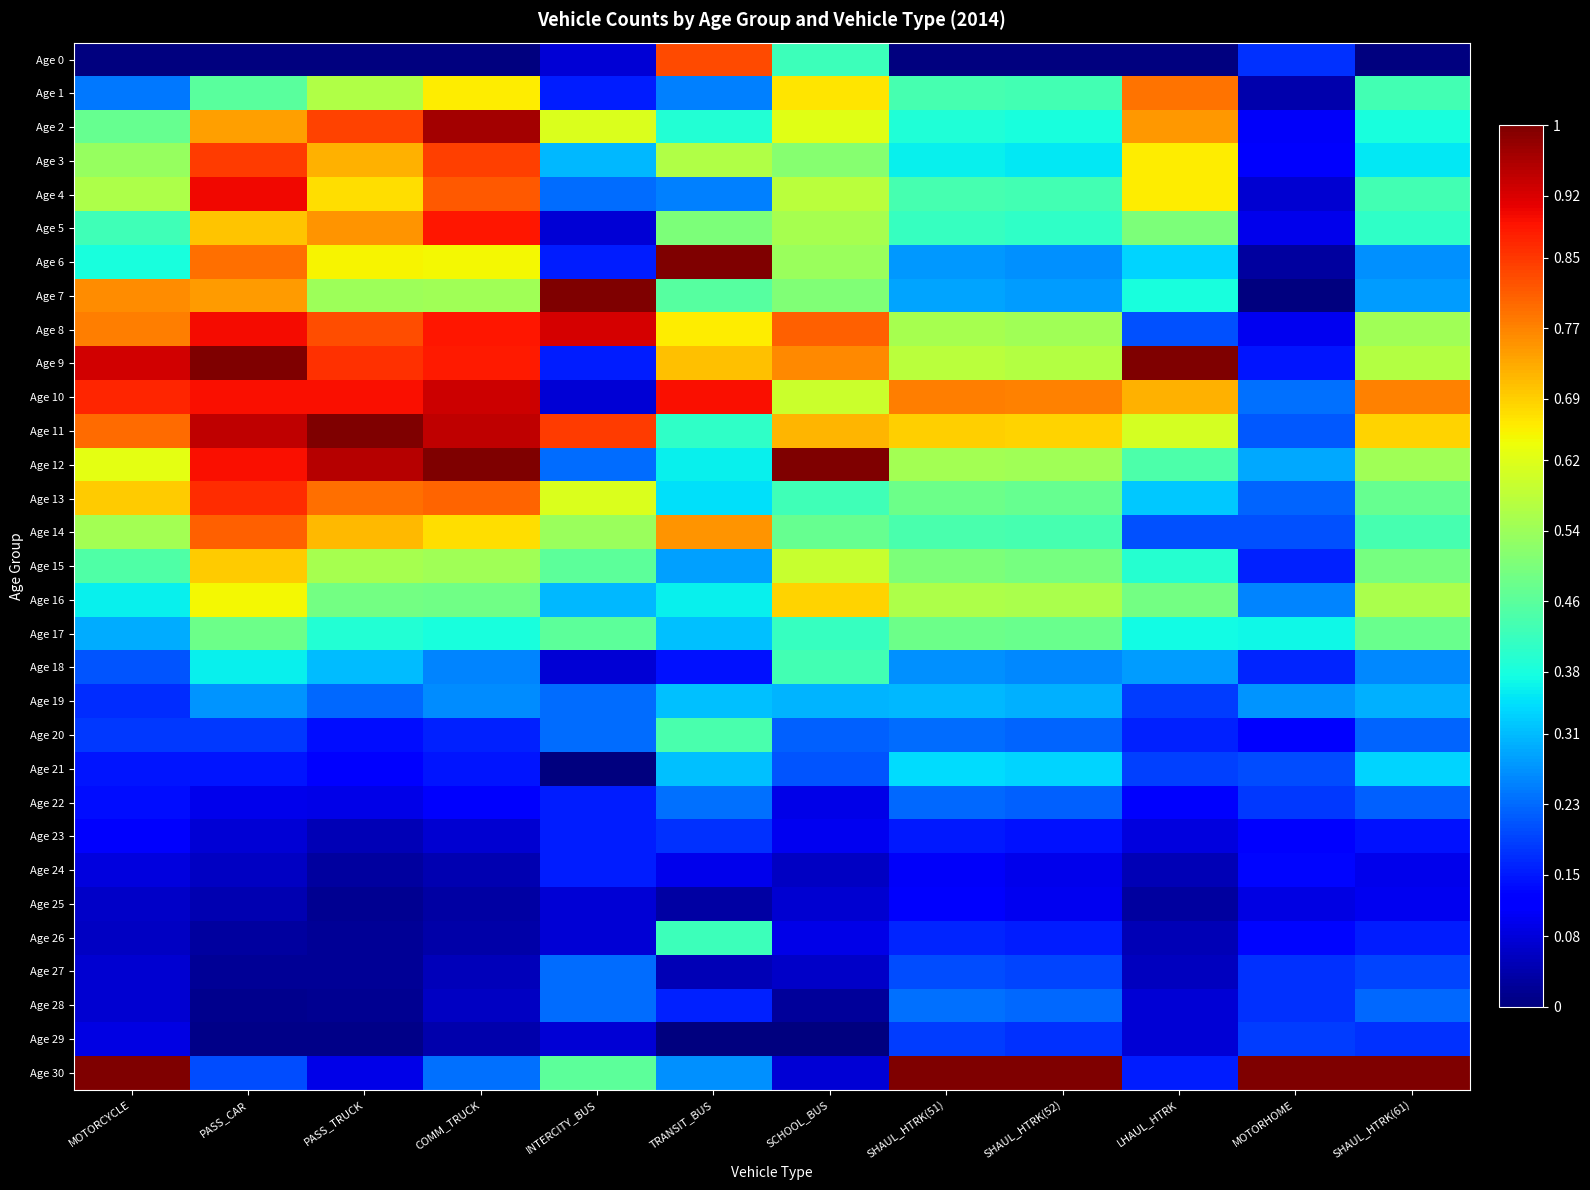

Reading right to left, transcribe all the data shown in this chart.

Age 0: SHAUL_HTRK(61)=0.0	MOTORHOME=0.2	LHAUL_HTRK=0.0	SHAUL_HTRK(52)=0.0	SHAUL_HTRK(51)=0.0	SCHOOL_BUS=0.4	TRANSIT_BUS=0.8	INTERCITY_BUS=0.1	COMM_TRUCK=0.0	PASS_TRUCK=0.0	PASS_CAR=0.0	MOTORCYCLE=0.0
Age 1: SHAUL_HTRK(61)=0.4	MOTORHOME=0.0	LHAUL_HTRK=0.8	SHAUL_HTRK(52)=0.4	SHAUL_HTRK(51)=0.4	SCHOOL_BUS=0.7	TRANSIT_BUS=0.2	INTERCITY_BUS=0.2	COMM_TRUCK=0.7	PASS_TRUCK=0.6	PASS_CAR=0.5	MOTORCYCLE=0.2
Age 2: SHAUL_HTRK(61)=0.4	MOTORHOME=0.1	LHAUL_HTRK=0.7	SHAUL_HTRK(52)=0.4	SHAUL_HTRK(51)=0.4	SCHOOL_BUS=0.6	TRANSIT_BUS=0.4	INTERCITY_BUS=0.6	COMM_TRUCK=1.0	PASS_TRUCK=0.8	PASS_CAR=0.7	MOTORCYCLE=0.5
Age 3: SHAUL_HTRK(61)=0.4	MOTORHOME=0.1	LHAUL_HTRK=0.7	SHAUL_HTRK(52)=0.4	SHAUL_HTRK(51)=0.4	SCHOOL_BUS=0.5	TRANSIT_BUS=0.6	INTERCITY_BUS=0.3	COMM_TRUCK=0.8	PASS_TRUCK=0.7	PASS_CAR=0.8	MOTORCYCLE=0.5
Age 4: SHAUL_HTRK(61)=0.4	MOTORHOME=0.1	LHAUL_HTRK=0.7	SHAUL_HTRK(52)=0.4	SHAUL_HTRK(51)=0.4	SCHOOL_BUS=0.6	TRANSIT_BUS=0.2	INTERCITY_BUS=0.2	COMM_TRUCK=0.8	PASS_TRUCK=0.7	PASS_CAR=0.9	MOTORCYCLE=0.6
Age 5: SHAUL_HTRK(61)=0.4	MOTORHOME=0.1	LHAUL_HTRK=0.5	SHAUL_HTRK(52)=0.4	SHAUL_HTRK(51)=0.4	SCHOOL_BUS=0.6	TRANSIT_BUS=0.5	INTERCITY_BUS=0.1	COMM_TRUCK=0.9	PASS_TRUCK=0.8	PASS_CAR=0.7	MOTORCYCLE=0.4
Age 6: SHAUL_HTRK(61)=0.3	MOTORHOME=0.0	LHAUL_HTRK=0.3	SHAUL_HTRK(52)=0.3	SHAUL_HTRK(51)=0.3	SCHOOL_BUS=0.5	TRANSIT_BUS=1.0	INTERCITY_BUS=0.2	COMM_TRUCK=0.6	PASS_TRUCK=0.7	PASS_CAR=0.8	MOTORCYCLE=0.4
Age 7: SHAUL_HTRK(61)=0.3	MOTORHOME=0.0	LHAUL_HTRK=0.4	SHAUL_HTRK(52)=0.3	SHAUL_HTRK(51)=0.3	SCHOOL_BUS=0.5	TRANSIT_BUS=0.5	INTERCITY_BUS=1.0	COMM_TRUCK=0.5	PASS_TRUCK=0.5	PASS_CAR=0.7	MOTORCYCLE=0.8
Age 8: SHAUL_HTRK(61)=0.5	MOTORHOME=0.1	LHAUL_HTRK=0.2	SHAUL_HTRK(52)=0.5	SHAUL_HTRK(51)=0.6	SCHOOL_BUS=0.8	TRANSIT_BUS=0.7	INTERCITY_BUS=0.9	COMM_TRUCK=0.9	PASS_TRUCK=0.8	PASS_CAR=0.9	MOTORCYCLE=0.8
Age 9: SHAUL_HTRK(61)=0.6	MOTORHOME=0.1	LHAUL_HTRK=1.0	SHAUL_HTRK(52)=0.6	SHAUL_HTRK(51)=0.6	SCHOOL_BUS=0.8	TRANSIT_BUS=0.7	INTERCITY_BUS=0.2	COMM_TRUCK=0.9	PASS_TRUCK=0.9	PASS_CAR=1.0	MOTORCYCLE=0.9
Age 10: SHAUL_HTRK(61)=0.8	MOTORHOME=0.2	LHAUL_HTRK=0.7	SHAUL_HTRK(52)=0.8	SHAUL_HTRK(51)=0.8	SCHOOL_BUS=0.6	TRANSIT_BUS=0.9	INTERCITY_BUS=0.1	COMM_TRUCK=0.9	PASS_TRUCK=0.9	PASS_CAR=0.9	MOTORCYCLE=0.9
Age 11: SHAUL_HTRK(61)=0.7	MOTORHOME=0.2	LHAUL_HTRK=0.6	SHAUL_HTRK(52)=0.7	SHAUL_HTRK(51)=0.7	SCHOOL_BUS=0.7	TRANSIT_BUS=0.4	INTERCITY_BUS=0.8	COMM_TRUCK=0.9	PASS_TRUCK=1.0	PASS_CAR=0.9	MOTORCYCLE=0.8
Age 12: SHAUL_HTRK(61)=0.5	MOTORHOME=0.3	LHAUL_HTRK=0.4	SHAUL_HTRK(52)=0.5	SHAUL_HTRK(51)=0.5	SCHOOL_BUS=1.0	TRANSIT_BUS=0.4	INTERCITY_BUS=0.2	COMM_TRUCK=1.0	PASS_TRUCK=1.0	PASS_CAR=0.9	MOTORCYCLE=0.6
Age 13: SHAUL_HTRK(61)=0.5	MOTORHOME=0.2	LHAUL_HTRK=0.3	SHAUL_HTRK(52)=0.5	SHAUL_HTRK(51)=0.5	SCHOOL_BUS=0.4	TRANSIT_BUS=0.3	INTERCITY_BUS=0.6	COMM_TRUCK=0.8	PASS_TRUCK=0.8	PASS_CAR=0.9	MOTORCYCLE=0.7
Age 14: SHAUL_HTRK(61)=0.4	MOTORHOME=0.2	LHAUL_HTRK=0.2	SHAUL_HTRK(52)=0.4	SHAUL_HTRK(51)=0.4	SCHOOL_BUS=0.5	TRANSIT_BUS=0.8	INTERCITY_BUS=0.5	COMM_TRUCK=0.7	PASS_TRUCK=0.7	PASS_CAR=0.8	MOTORCYCLE=0.5
Age 15: SHAUL_HTRK(61)=0.5	MOTORHOME=0.2	LHAUL_HTRK=0.4	SHAUL_HTRK(52)=0.5	SHAUL_HTRK(51)=0.5	SCHOOL_BUS=0.6	TRANSIT_BUS=0.3	INTERCITY_BUS=0.5	COMM_TRUCK=0.5	PASS_TRUCK=0.6	PASS_CAR=0.7	MOTORCYCLE=0.4
Age 16: SHAUL_HTRK(61)=0.6	MOTORHOME=0.3	LHAUL_HTRK=0.5	SHAUL_HTRK(52)=0.6	SHAUL_HTRK(51)=0.6	SCHOOL_BUS=0.7	TRANSIT_BUS=0.4	INTERCITY_BUS=0.3	COMM_TRUCK=0.5	PASS_TRUCK=0.5	PASS_CAR=0.6	MOTORCYCLE=0.4
Age 17: SHAUL_HTRK(61)=0.5	MOTORHOME=0.4	LHAUL_HTRK=0.4	SHAUL_HTRK(52)=0.5	SHAUL_HTRK(51)=0.5	SCHOOL_BUS=0.4	TRANSIT_BUS=0.3	INTERCITY_BUS=0.5	COMM_TRUCK=0.4	PASS_TRUCK=0.4	PASS_CAR=0.5	MOTORCYCLE=0.3
Age 18: SHAUL_HTRK(61)=0.3	MOTORHOME=0.2	LHAUL_HTRK=0.3	SHAUL_HTRK(52)=0.3	SHAUL_HTRK(51)=0.3	SCHOOL_BUS=0.4	TRANSIT_BUS=0.1	INTERCITY_BUS=0.1	COMM_TRUCK=0.3	PASS_TRUCK=0.3	PASS_CAR=0.4	MOTORCYCLE=0.2
Age 19: SHAUL_HTRK(61)=0.3	MOTORHOME=0.3	LHAUL_HTRK=0.2	SHAUL_HTRK(52)=0.3	SHAUL_HTRK(51)=0.3	SCHOOL_BUS=0.3	TRANSIT_BUS=0.3	INTERCITY_BUS=0.2	COMM_TRUCK=0.3	PASS_TRUCK=0.2	PASS_CAR=0.3	MOTORCYCLE=0.2
Age 20: SHAUL_HTRK(61)=0.2	MOTORHOME=0.1	LHAUL_HTRK=0.2	SHAUL_HTRK(52)=0.2	SHAUL_HTRK(51)=0.2	SCHOOL_BUS=0.2	TRANSIT_BUS=0.4	INTERCITY_BUS=0.2	COMM_TRUCK=0.2	PASS_TRUCK=0.1	PASS_CAR=0.2	MOTORCYCLE=0.2
Age 21: SHAUL_HTRK(61)=0.3	MOTORHOME=0.2	LHAUL_HTRK=0.2	SHAUL_HTRK(52)=0.3	SHAUL_HTRK(51)=0.3	SCHOOL_BUS=0.2	TRANSIT_BUS=0.3	INTERCITY_BUS=0.0	COMM_TRUCK=0.1	PASS_TRUCK=0.1	PASS_CAR=0.1	MOTORCYCLE=0.1
Age 22: SHAUL_HTRK(61)=0.2	MOTORHOME=0.2	LHAUL_HTRK=0.1	SHAUL_HTRK(52)=0.2	SHAUL_HTRK(51)=0.2	SCHOOL_BUS=0.1	TRANSIT_BUS=0.2	INTERCITY_BUS=0.2	COMM_TRUCK=0.1	PASS_TRUCK=0.1	PASS_CAR=0.1	MOTORCYCLE=0.1
Age 23: SHAUL_HTRK(61)=0.1	MOTORHOME=0.1	LHAUL_HTRK=0.1	SHAUL_HTRK(52)=0.1	SHAUL_HTRK(51)=0.2	SCHOOL_BUS=0.1	TRANSIT_BUS=0.2	INTERCITY_BUS=0.2	COMM_TRUCK=0.1	PASS_TRUCK=0.0	PASS_CAR=0.1	MOTORCYCLE=0.1
Age 24: SHAUL_HTRK(61)=0.1	MOTORHOME=0.1	LHAUL_HTRK=0.0	SHAUL_HTRK(52)=0.1	SHAUL_HTRK(51)=0.1	SCHOOL_BUS=0.1	TRANSIT_BUS=0.1	INTERCITY_BUS=0.2	COMM_TRUCK=0.0	PASS_TRUCK=0.0	PASS_CAR=0.1	MOTORCYCLE=0.1
Age 25: SHAUL_HTRK(61)=0.1	MOTORHOME=0.1	LHAUL_HTRK=0.0	SHAUL_HTRK(52)=0.1	SHAUL_HTRK(51)=0.1	SCHOOL_BUS=0.1	TRANSIT_BUS=0.0	INTERCITY_BUS=0.1	COMM_TRUCK=0.0	PASS_TRUCK=0.0	PASS_CAR=0.0	MOTORCYCLE=0.1
Age 26: SHAUL_HTRK(61)=0.2	MOTORHOME=0.1	LHAUL_HTRK=0.0	SHAUL_HTRK(52)=0.2	SHAUL_HTRK(51)=0.2	SCHOOL_BUS=0.1	TRANSIT_BUS=0.4	INTERCITY_BUS=0.1	COMM_TRUCK=0.0	PASS_TRUCK=0.0	PASS_CAR=0.0	MOTORCYCLE=0.1
Age 27: SHAUL_HTRK(61)=0.2	MOTORHOME=0.2	LHAUL_HTRK=0.1	SHAUL_HTRK(52)=0.2	SHAUL_HTRK(51)=0.2	SCHOOL_BUS=0.1	TRANSIT_BUS=0.0	INTERCITY_BUS=0.2	COMM_TRUCK=0.1	PASS_TRUCK=0.0	PASS_CAR=0.0	MOTORCYCLE=0.1
Age 28: SHAUL_HTRK(61)=0.2	MOTORHOME=0.2	LHAUL_HTRK=0.1	SHAUL_HTRK(52)=0.2	SHAUL_HTRK(51)=0.2	SCHOOL_BUS=0.0	TRANSIT_BUS=0.2	INTERCITY_BUS=0.2	COMM_TRUCK=0.1	PASS_TRUCK=0.0	PASS_CAR=0.0	MOTORCYCLE=0.1
Age 29: SHAUL_HTRK(61)=0.2	MOTORHOME=0.2	LHAUL_HTRK=0.1	SHAUL_HTRK(52)=0.2	SHAUL_HTRK(51)=0.2	SCHOOL_BUS=0.0	TRANSIT_BUS=0.0	INTERCITY_BUS=0.1	COMM_TRUCK=0.0	PASS_TRUCK=0.0	PASS_CAR=0.0	MOTORCYCLE=0.1
Age 30: SHAUL_HTRK(61)=1.0	MOTORHOME=1.0	LHAUL_HTRK=0.2	SHAUL_HTRK(52)=1.0	SHAUL_HTRK(51)=1.0	SCHOOL_BUS=0.1	TRANSIT_BUS=0.3	INTERCITY_BUS=0.5	COMM_TRUCK=0.2	PASS_TRUCK=0.1	PASS_CAR=0.2	MOTORCYCLE=1.0